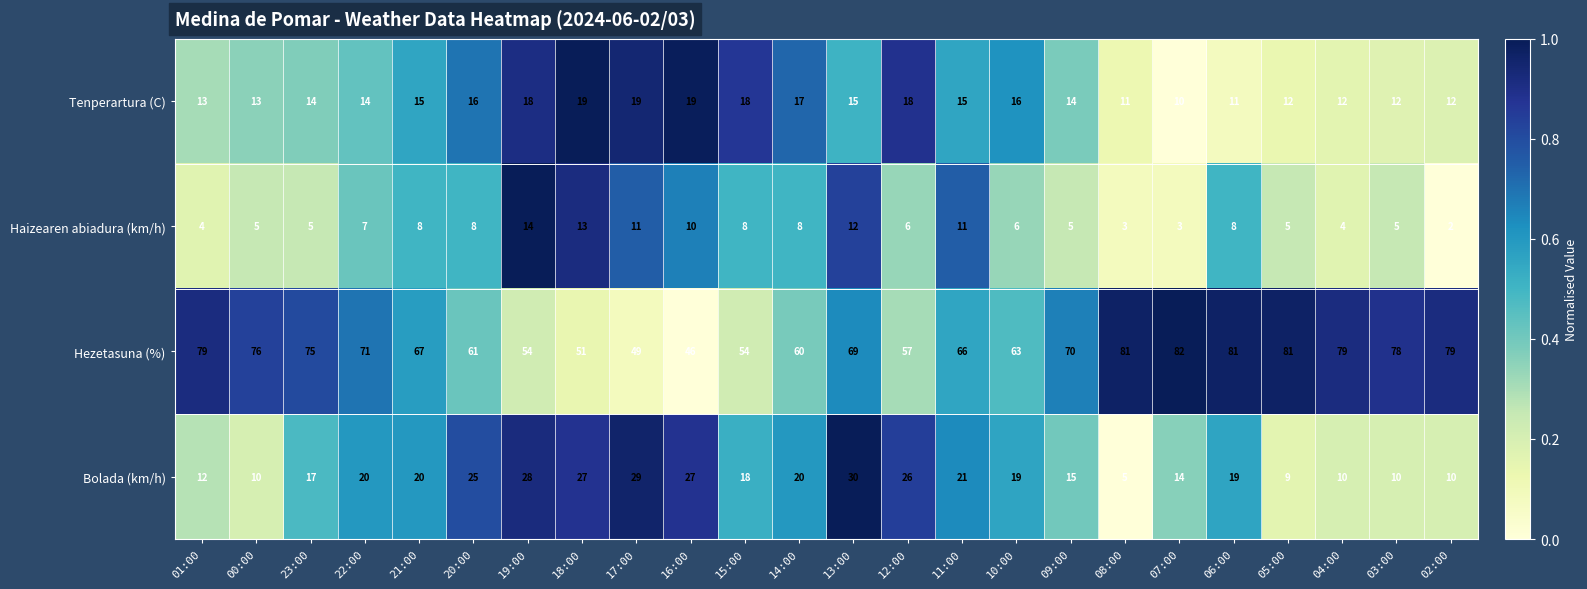

What is the sum of all Bolada (km/h) values?

441